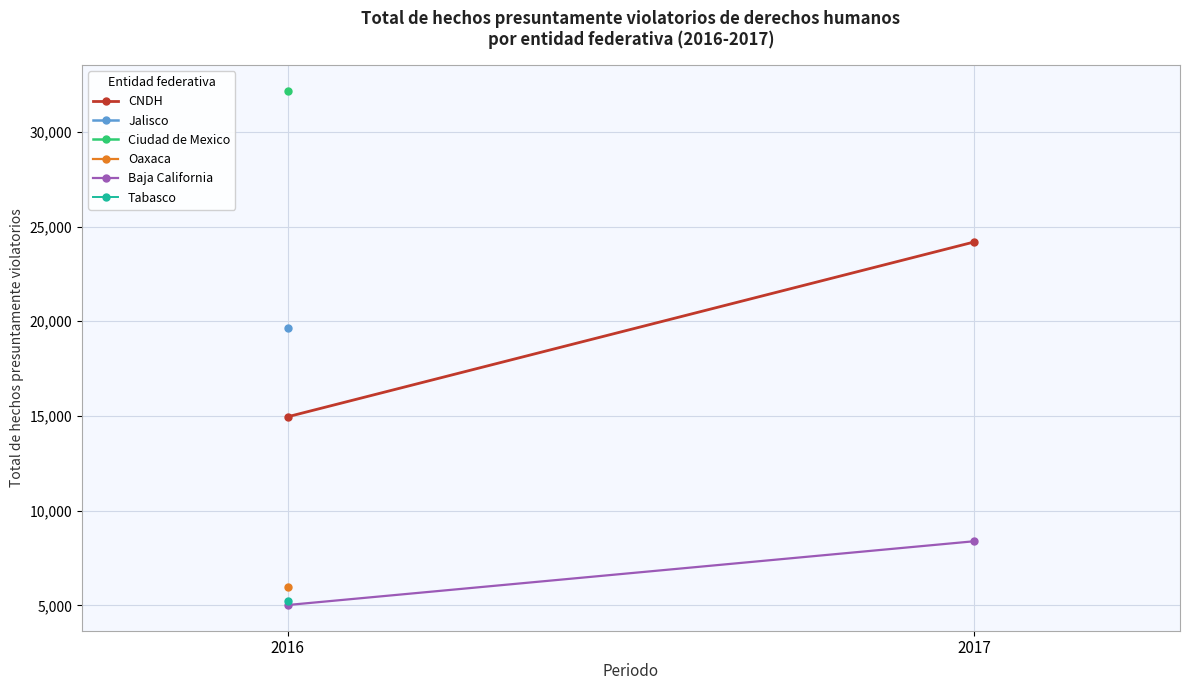

What is the sum of the CNDH values at 2017 and 2016?

39142